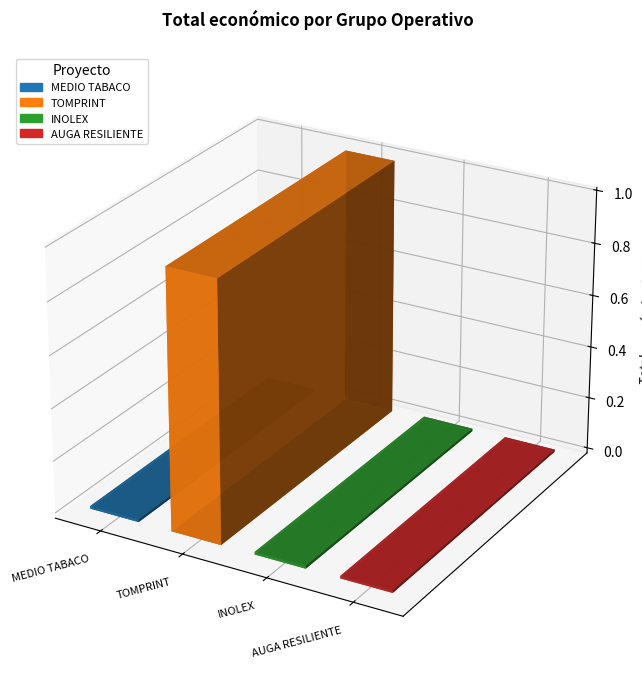

What is the sum of all values?

1018972